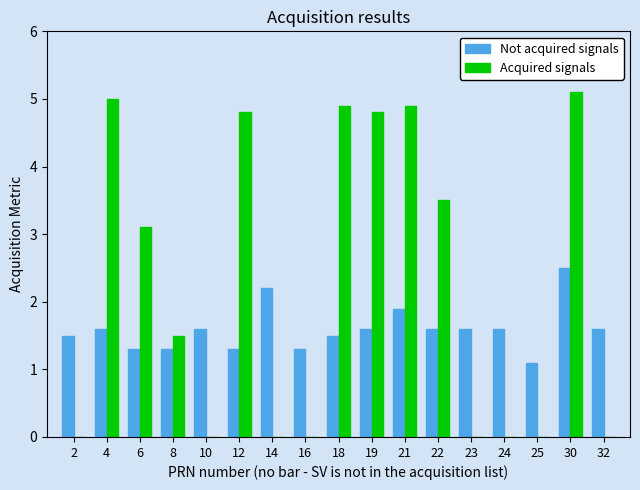

What is the total value across all series at 25?

1.1